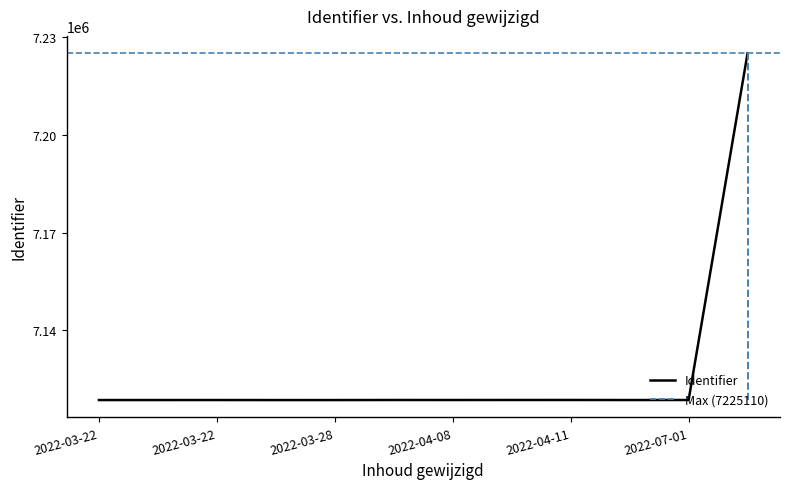

True or false: the data has more than 1 interior local peaks.

True